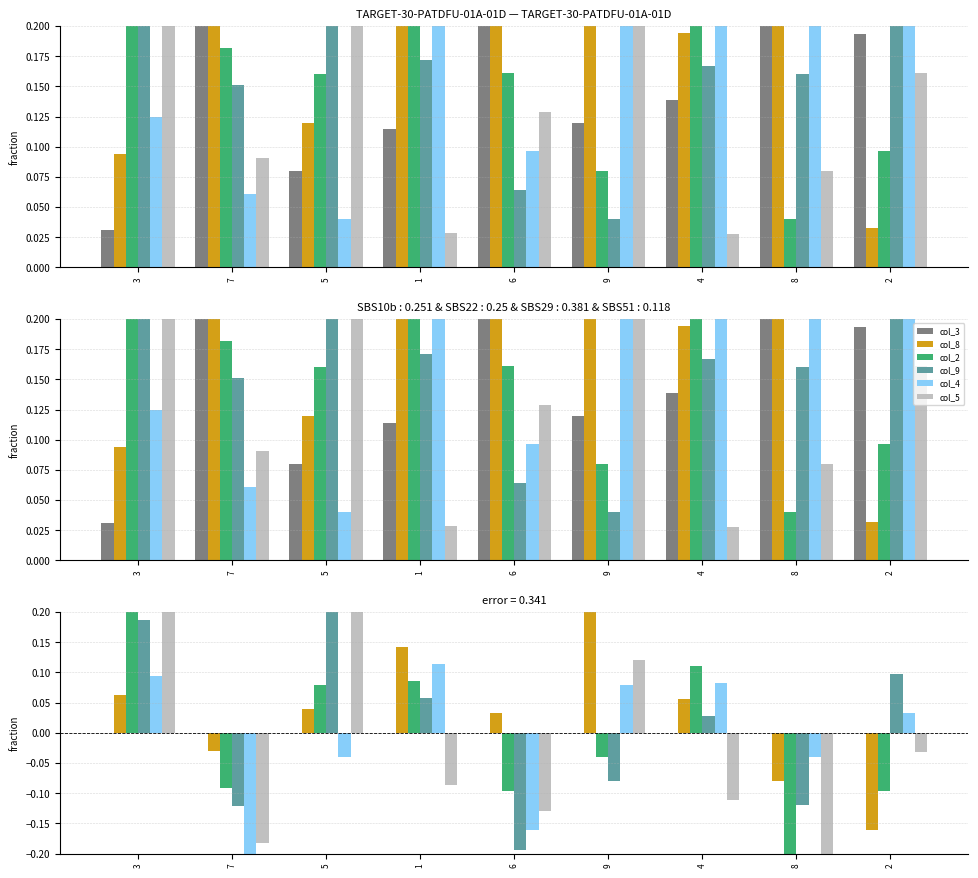

Is the value of col_8 at 1 greater than the value of col_4 at 5?

Yes